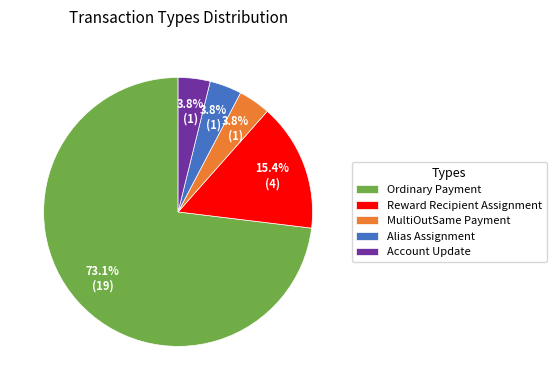

True or false: Ordinary Payment accounts for 60% of the total.

False